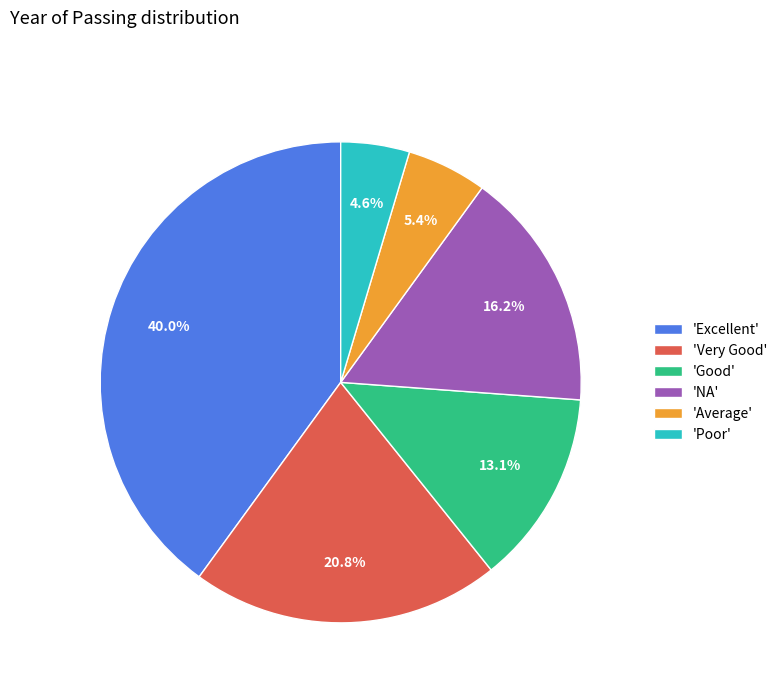

What portion of the pie excludes 'Good'?

86.9%